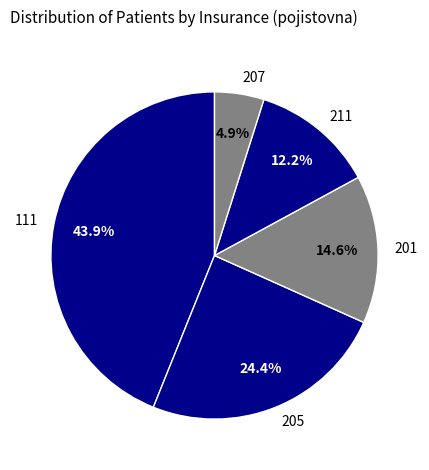

What percentage do 201 and 205 together represent?

39.0%